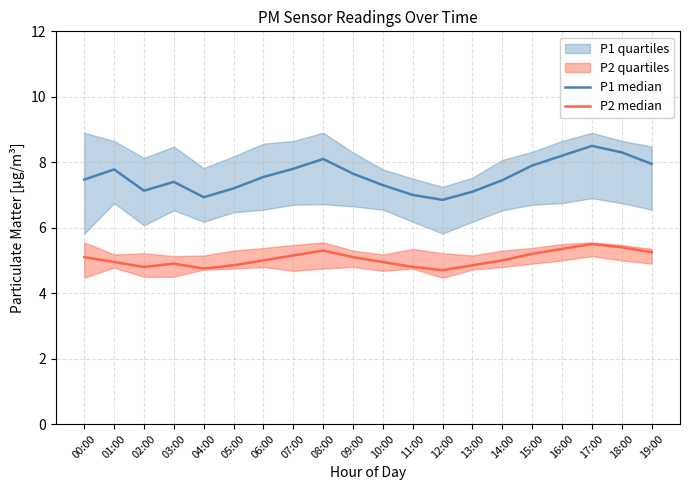

The value of P1 median at 19:00 is 12.6. True or false?

False